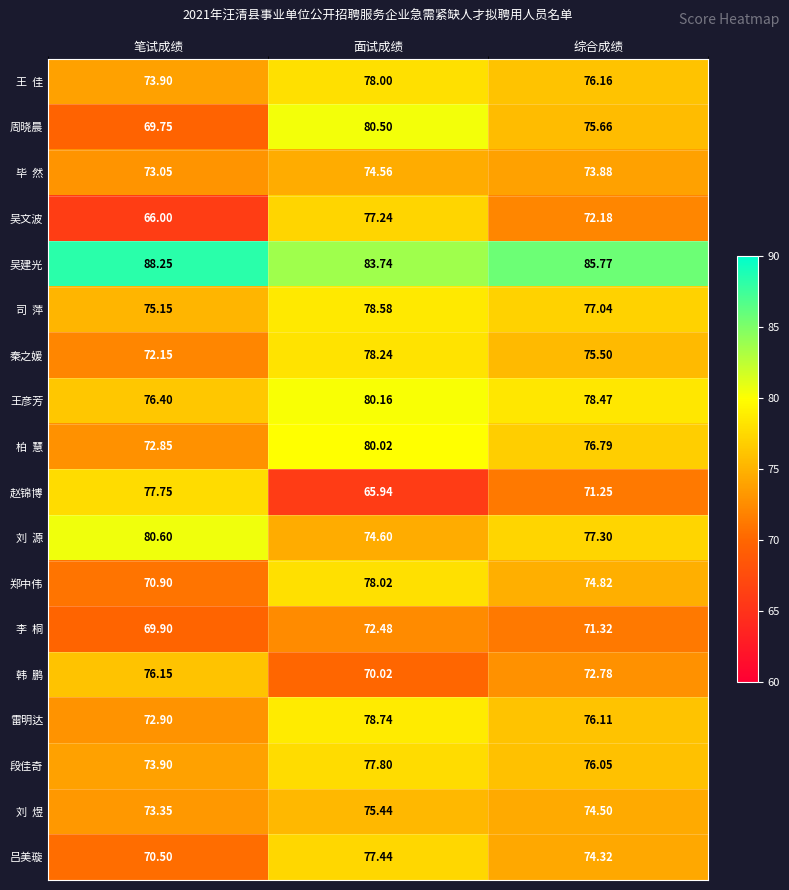

At which label is 郑中伟 closest to 74?

综合成绩